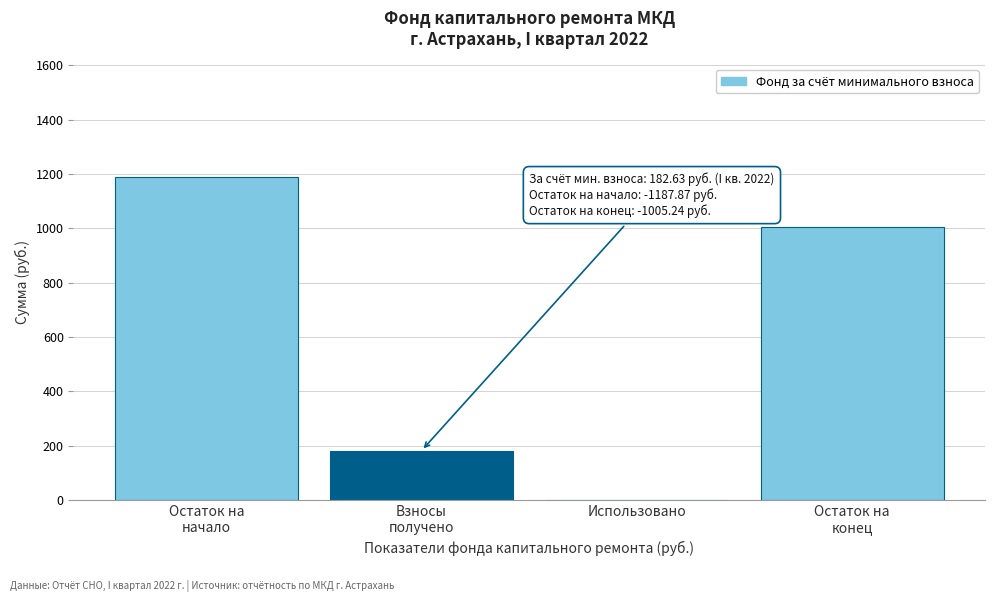

The value at Использовано is 0.0. True or false?

True